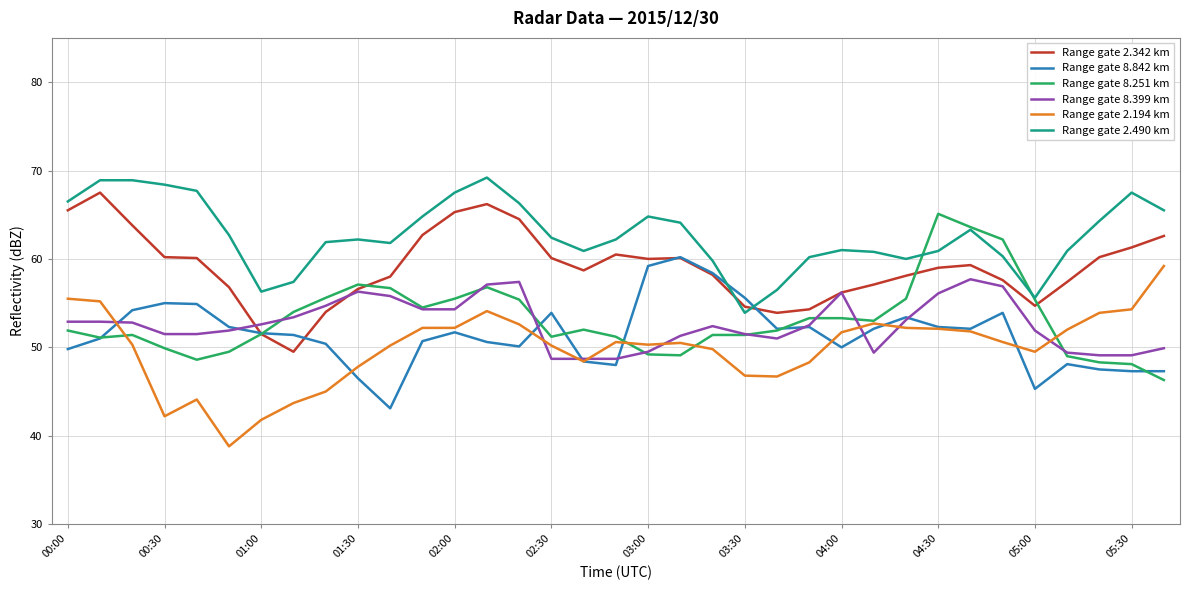

What is the maximum value shown in the chart?

69.2